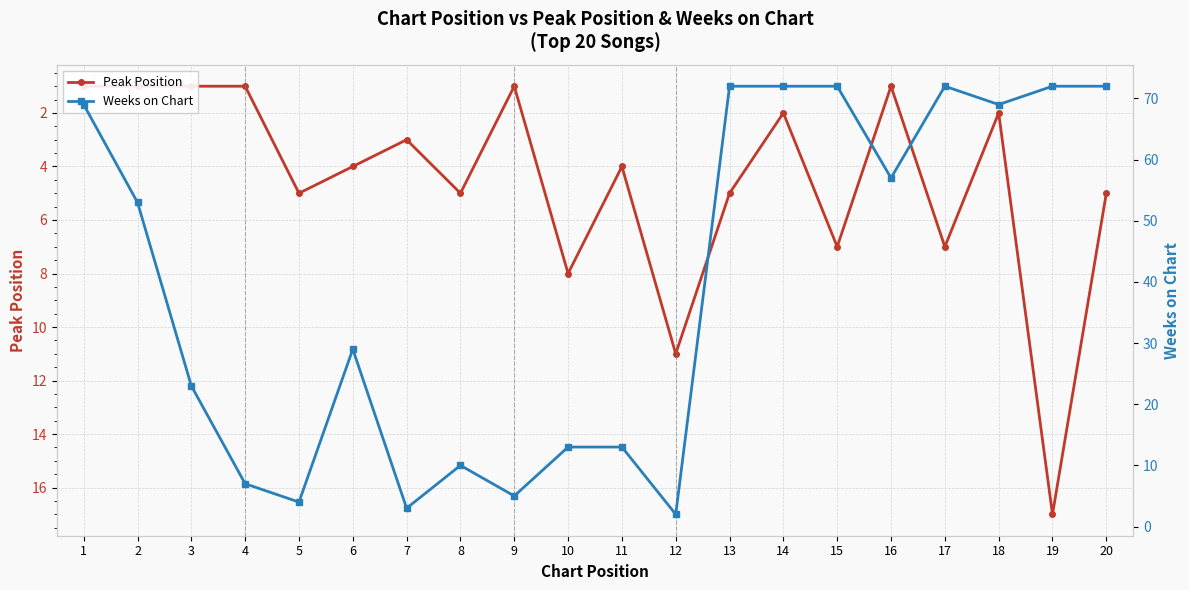

What is the lowest value of the Weeks on Chart series?

2